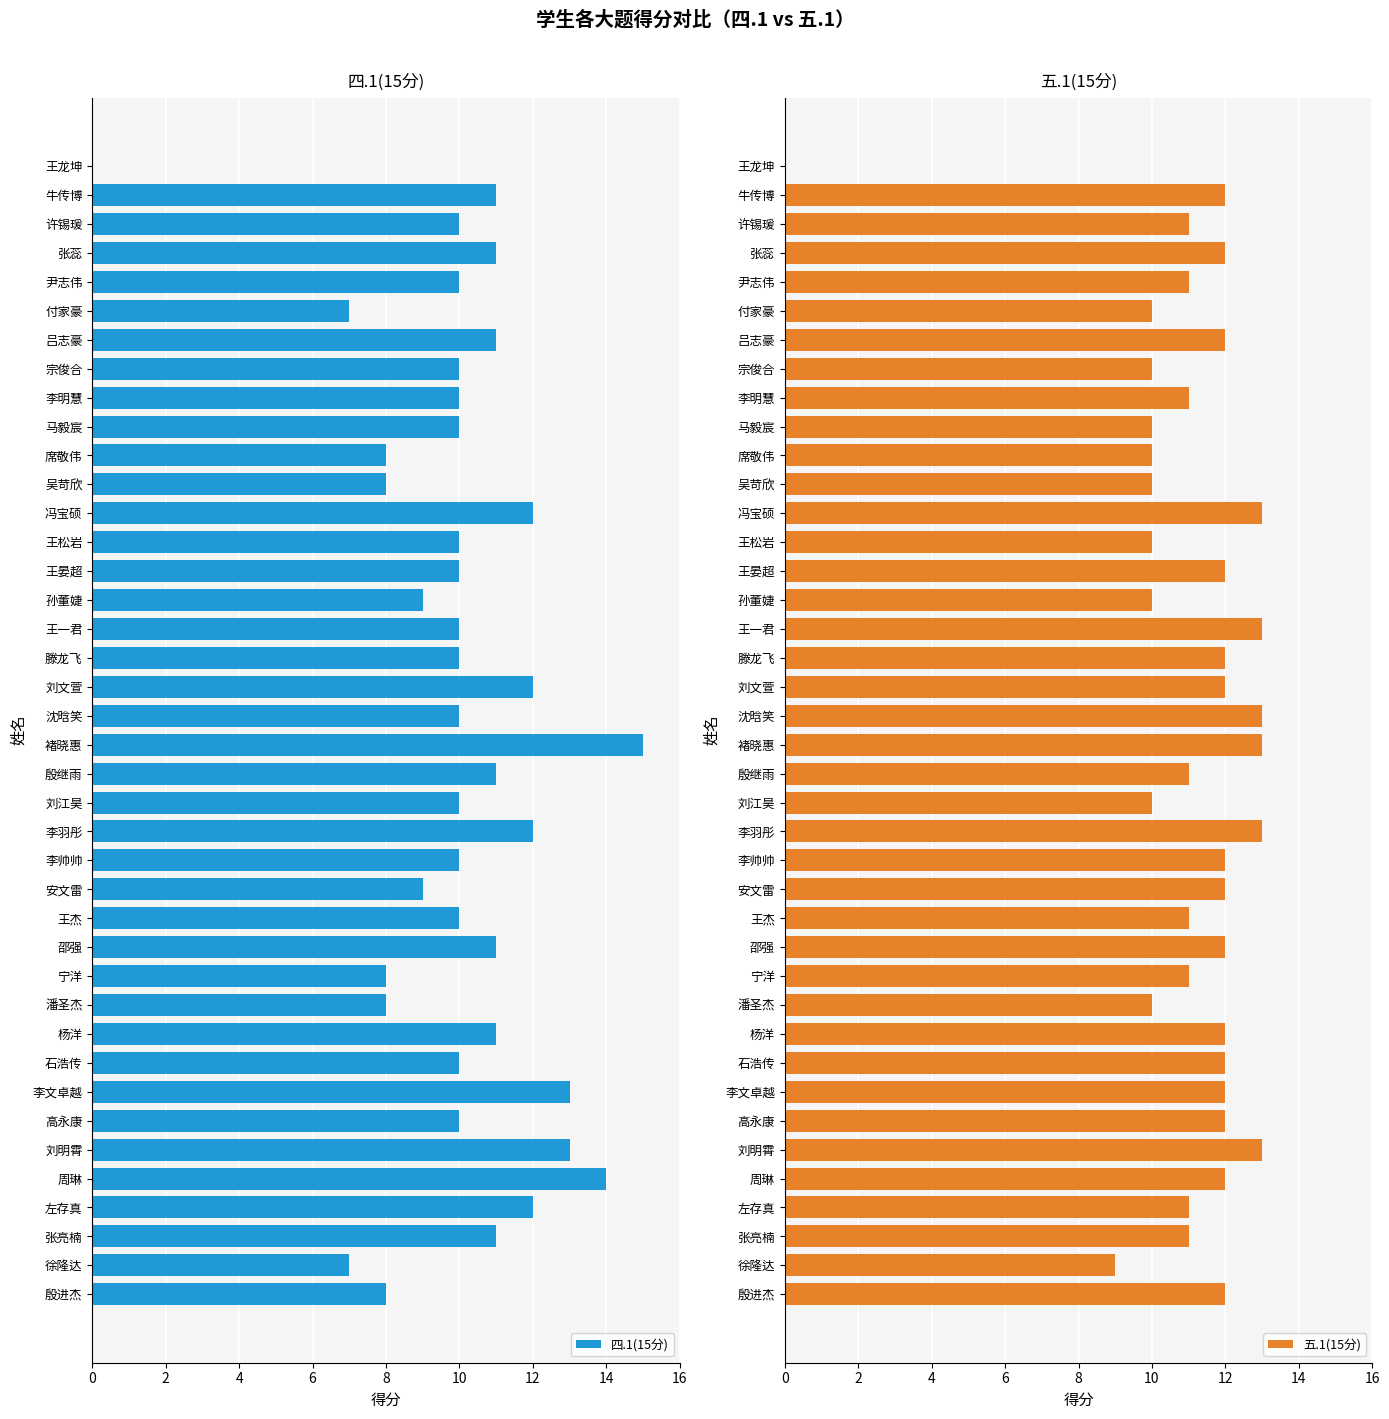

Is it true that 四.1(15分) equals 16 at 牛传博?

False